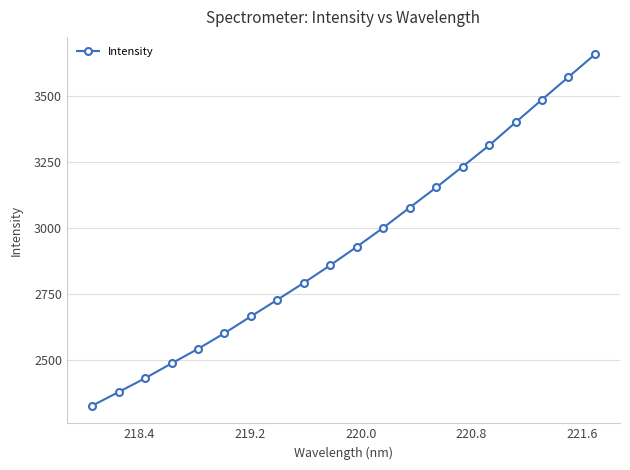

Reading right to left, what are all the values shown in this chart?

3657.9	3572.3	3486.8	3400.6	3313.4	3233.4	3154.2	3078.3	3001.8	2929.8	2860.1	2793.2	2729.3	2666.2	2602.6	2543.1	2488.0	2431.9	2379.6	2327.7